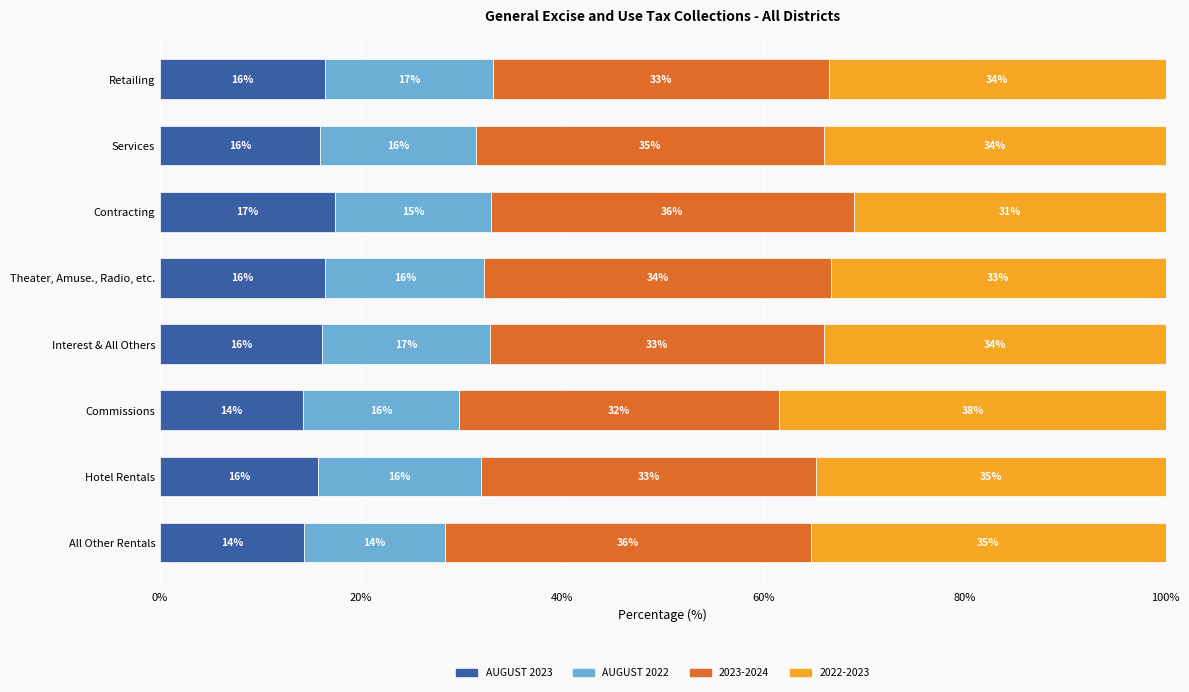

True or false: AUGUST 2023 has a value of 17.4 at Contracting.

True